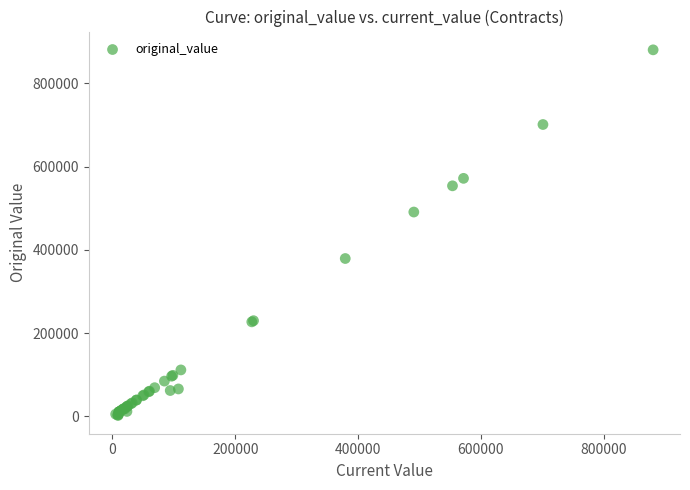

What Y value in the scatter plot is closest to 441227?

490697.5